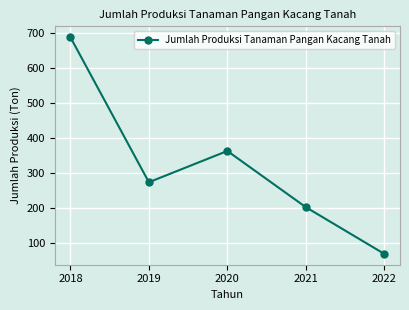

Approximately how many times larger is the value at 2022 compared to 2021?

0.3